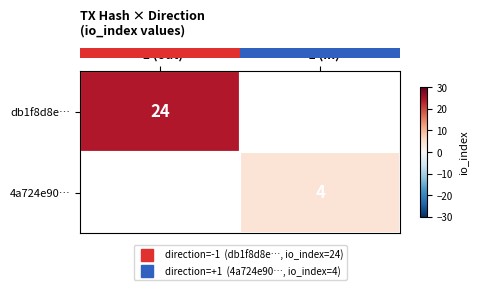

How many data points does each series have?

2